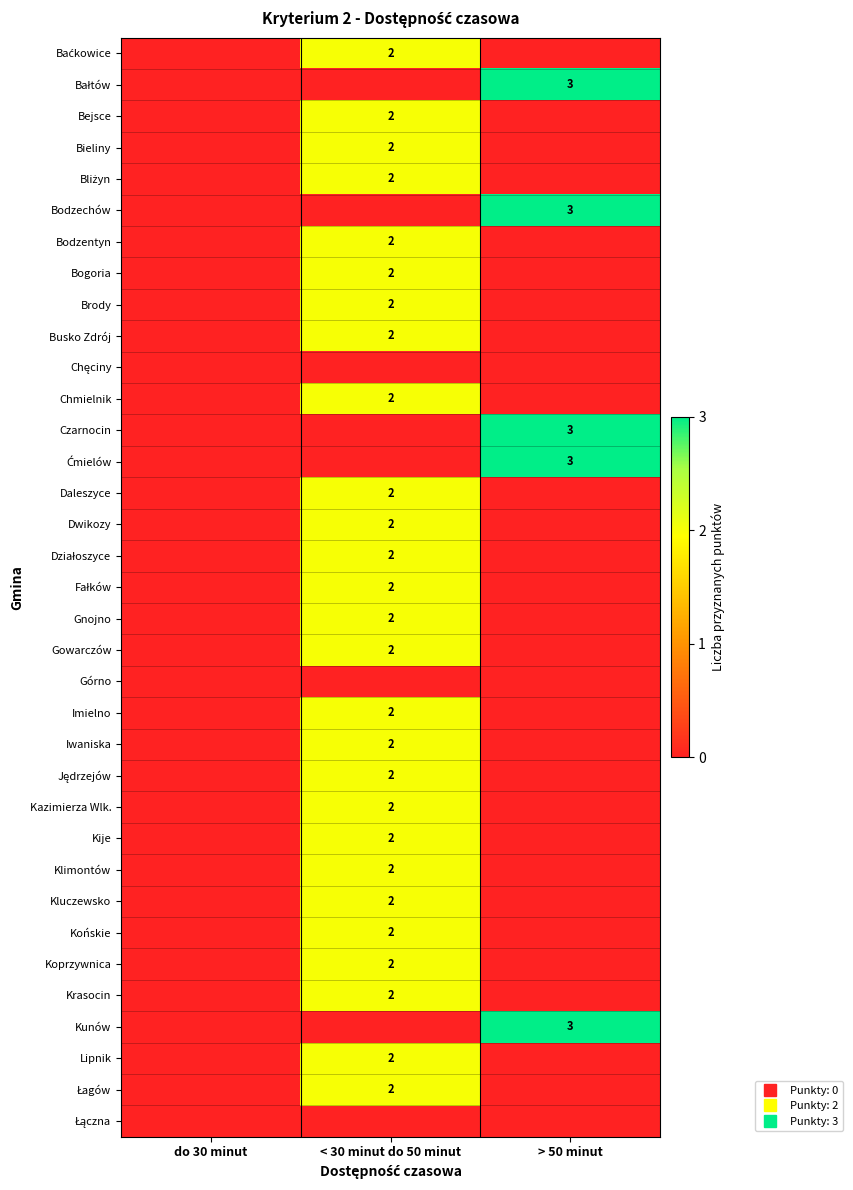

Is the value of Fałków at do 30 minut greater than the value of Jędrzejów at < 30 minut do 50 minut?

No